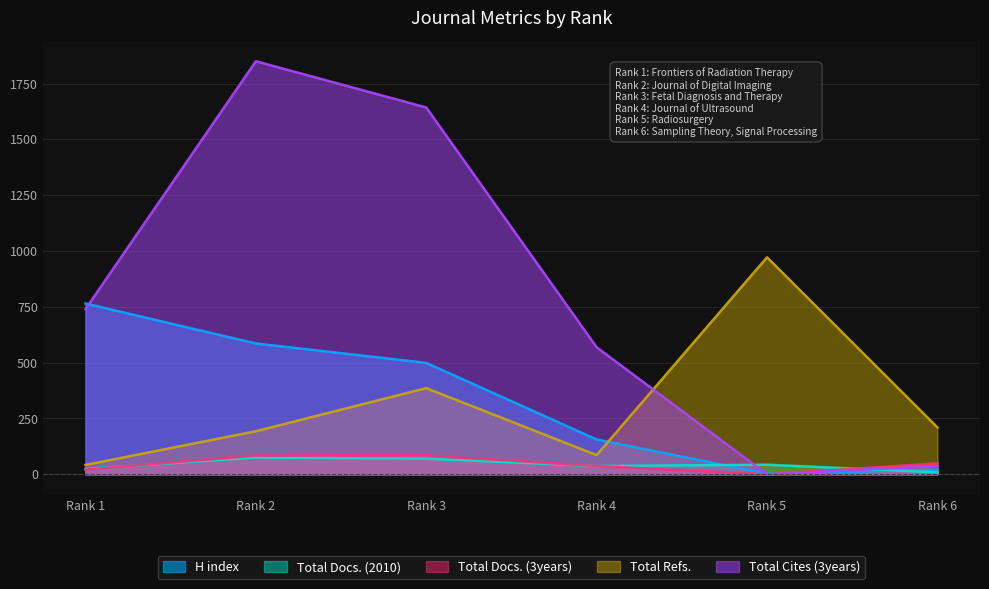

Which series has the largest total across all categories?

Total Cites (3years)